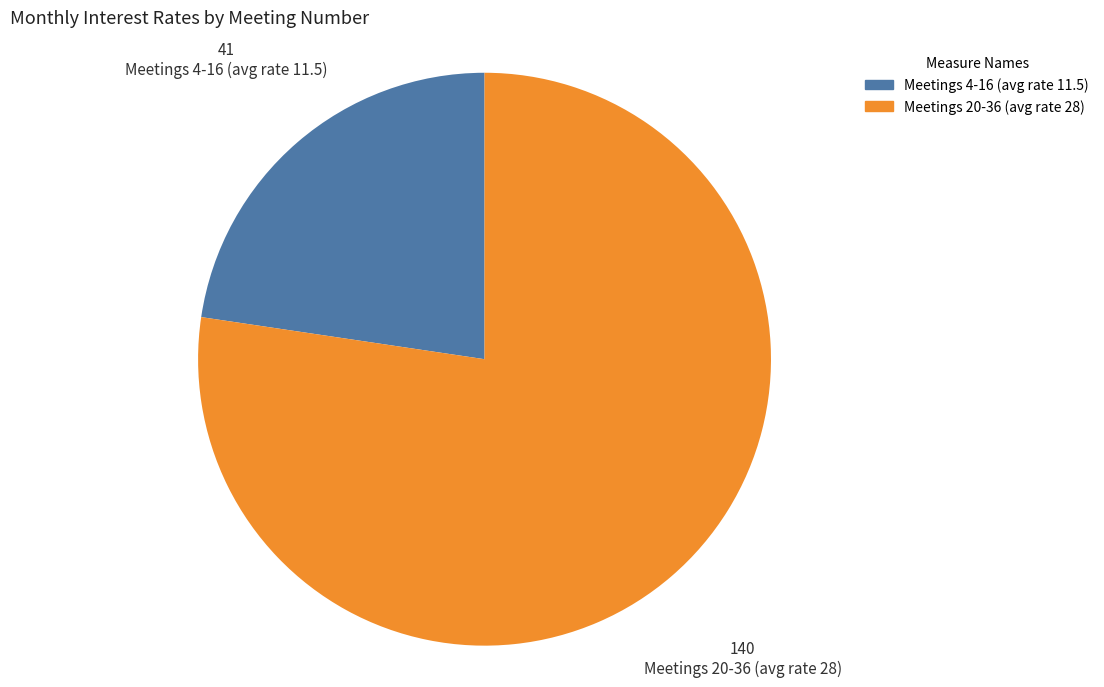

Does Meetings 20-36 (avg rate 28) account for over 50% of the chart?

Yes